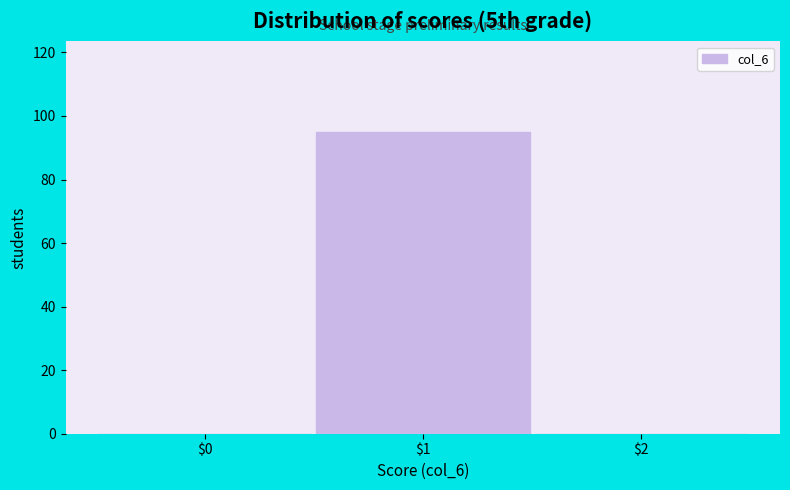

Is it true that the value at $0 is 0?

True